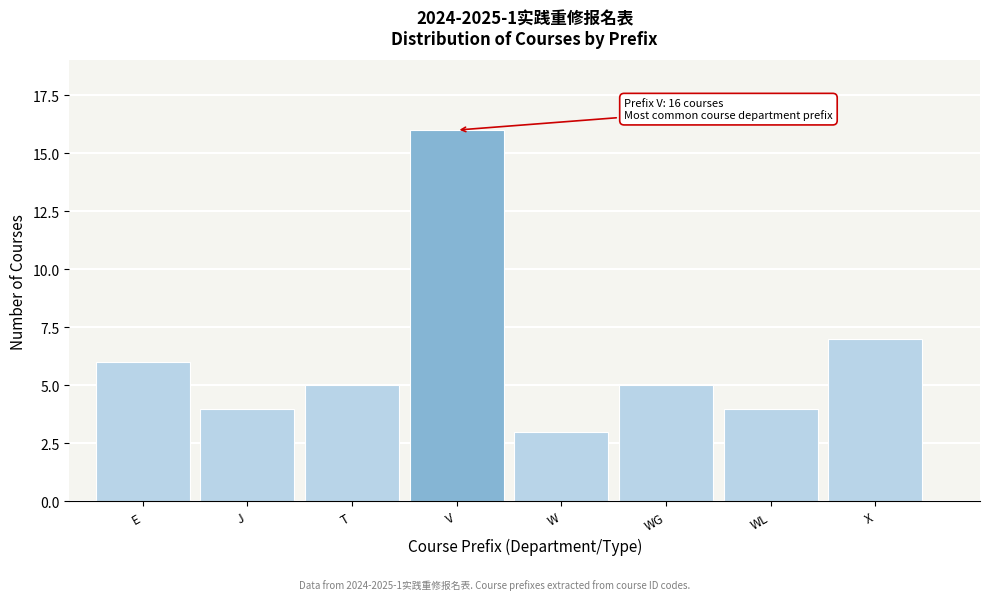

Reading right to left, list all the values displayed in this chart.

7	4	5	3	16	5	4	6